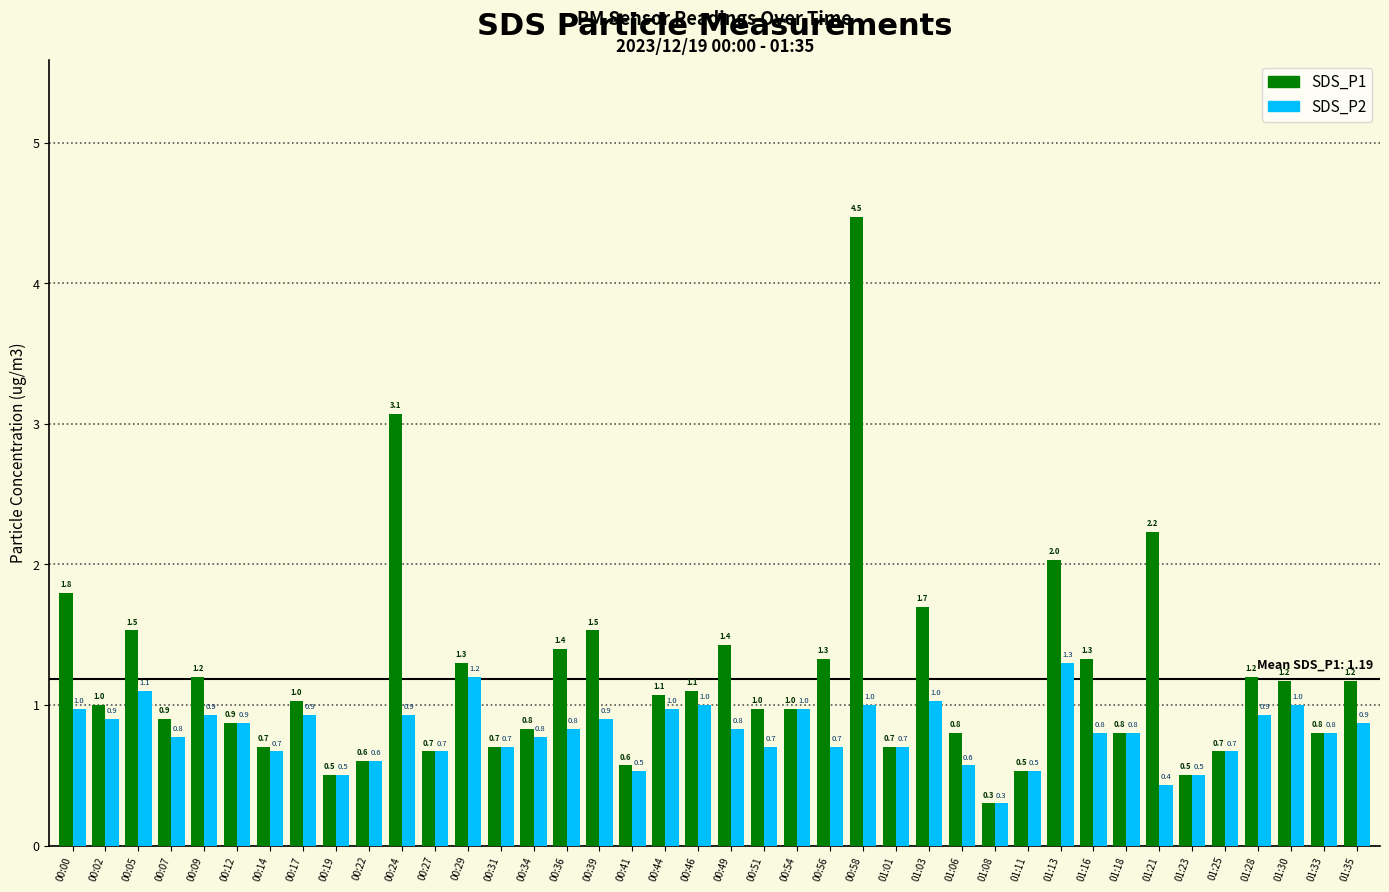

What are all the series names shown in the legend?

SDS_P1, SDS_P2